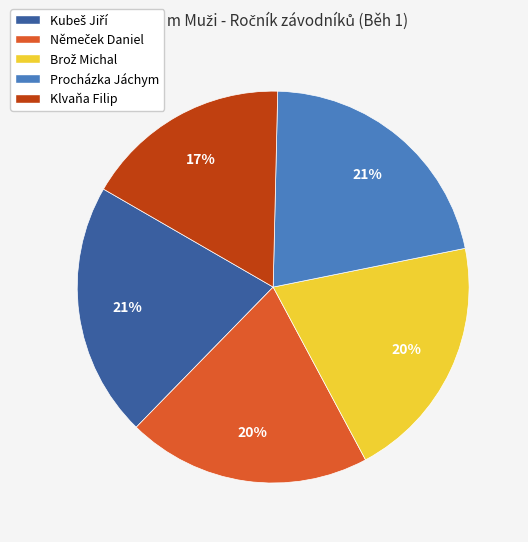

To the nearest percent, what percentage of the pie is Procházka Jáchym?

21%